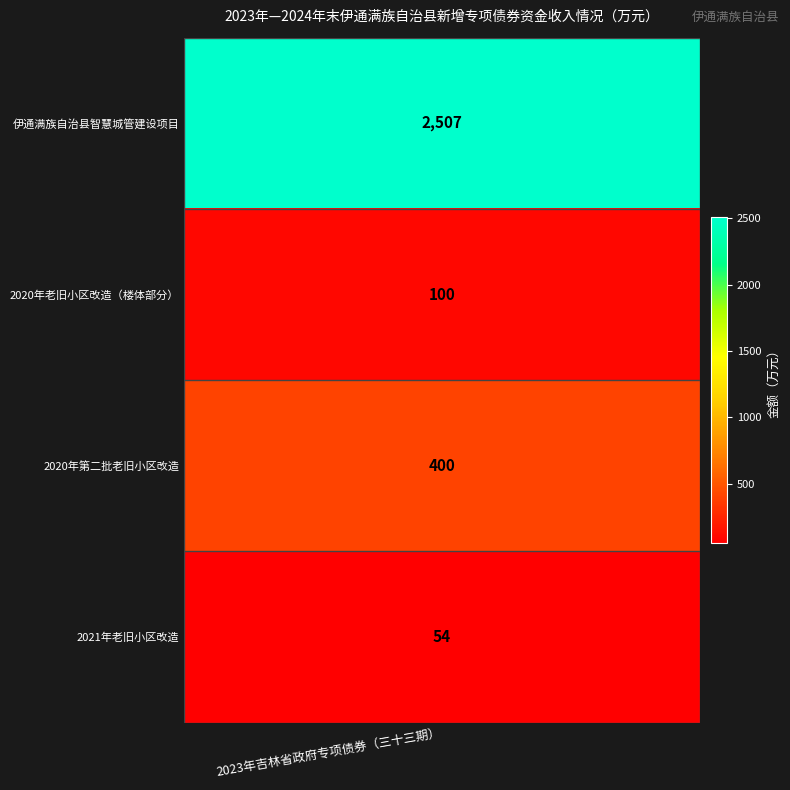

Which label corresponds to the largest value in the chart?

伊通满族自治县智慧城管建设项目